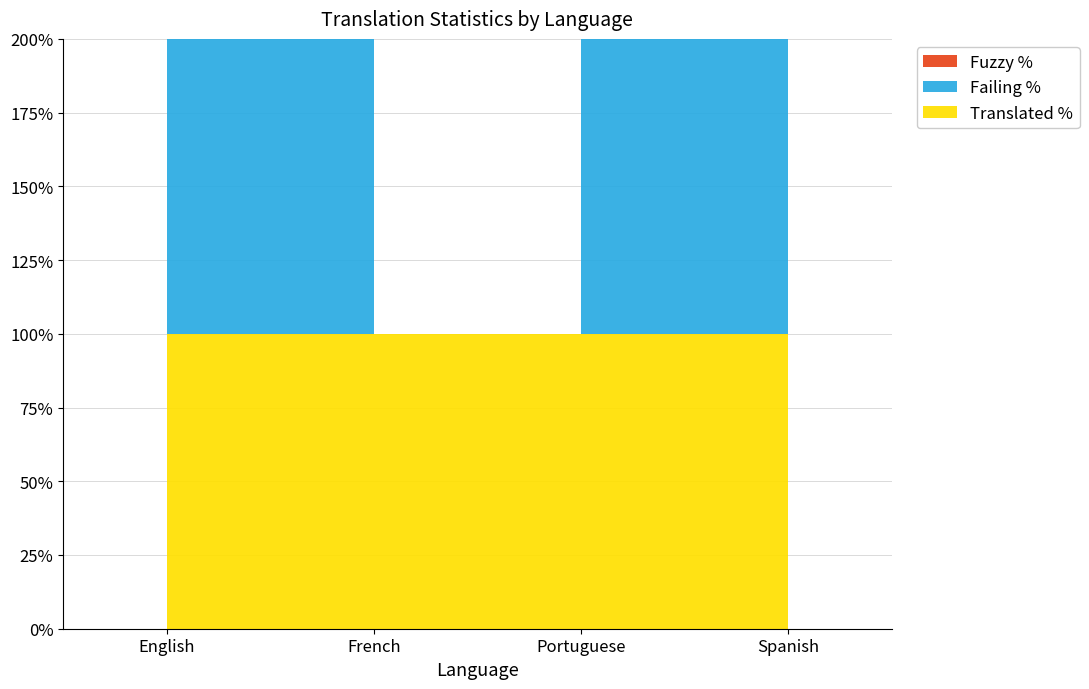

Which series has the widest spread of values?

failing_percent